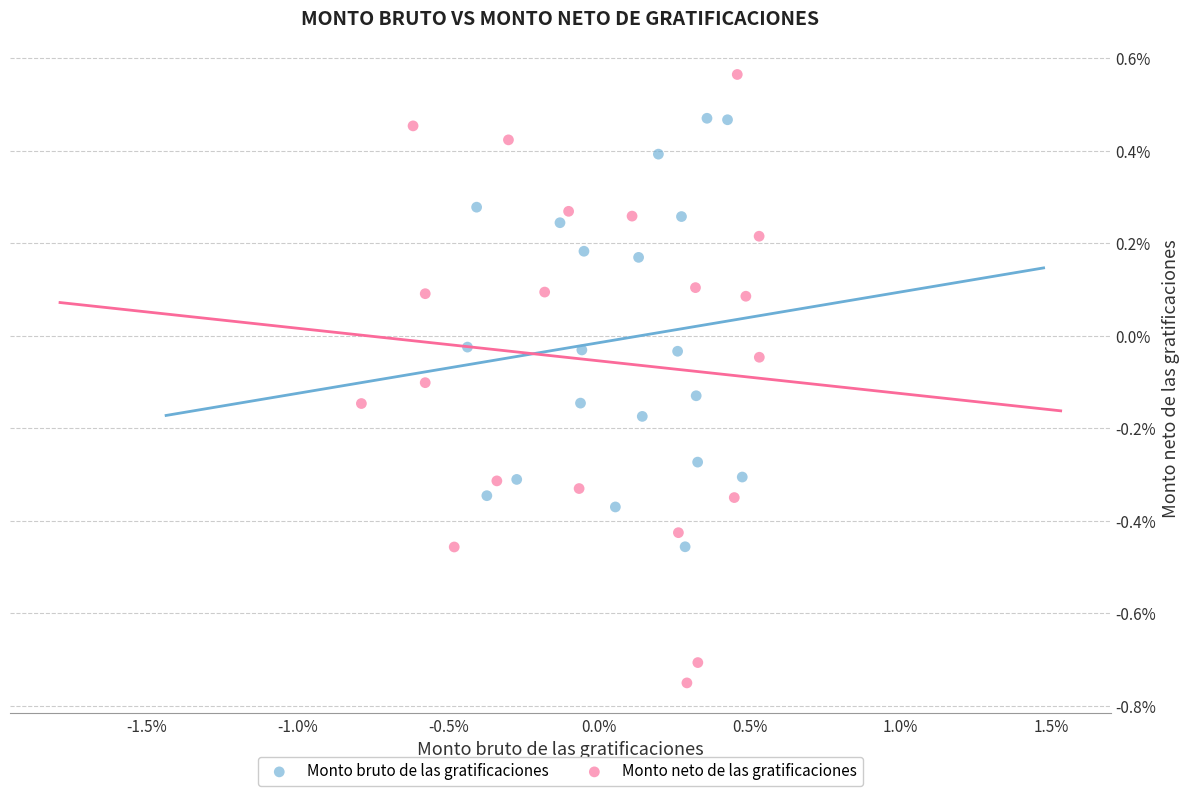

Which series reaches the minimum Y coordinate?

Monto neto de las gratificaciones